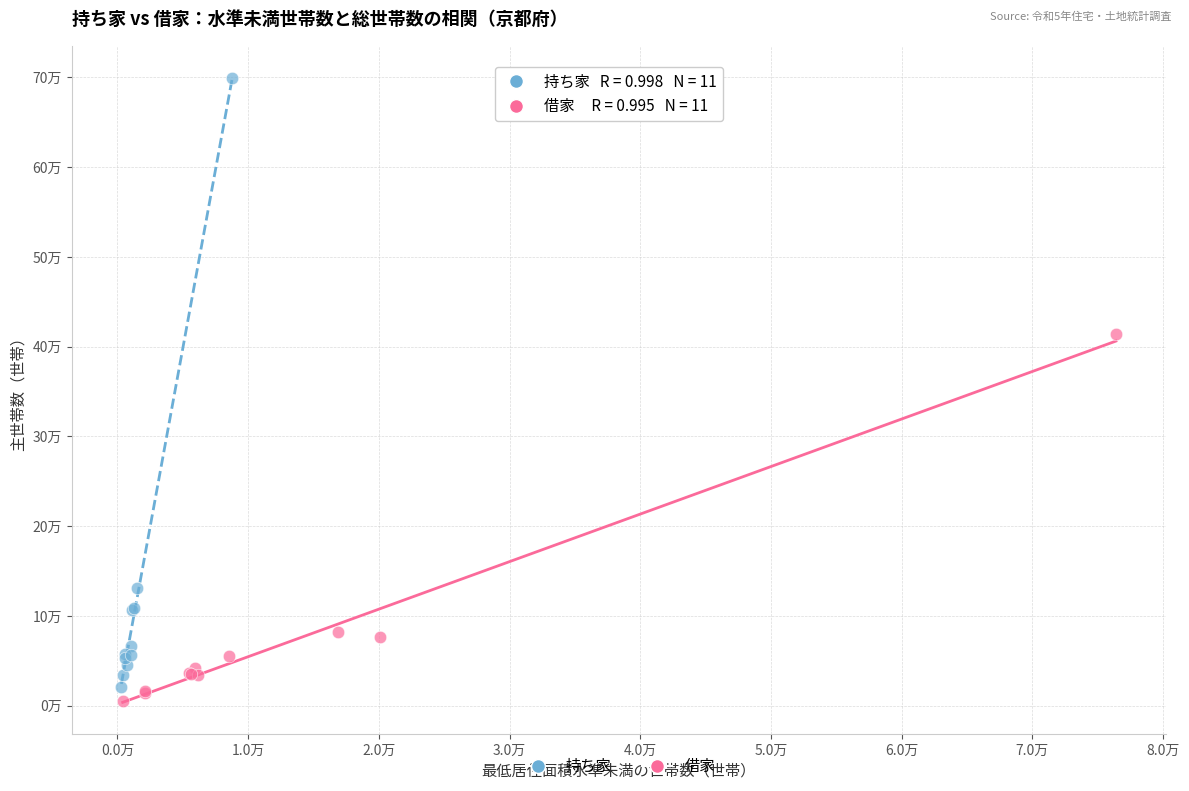

What are all the series names shown in the legend?

持ち家, 借家